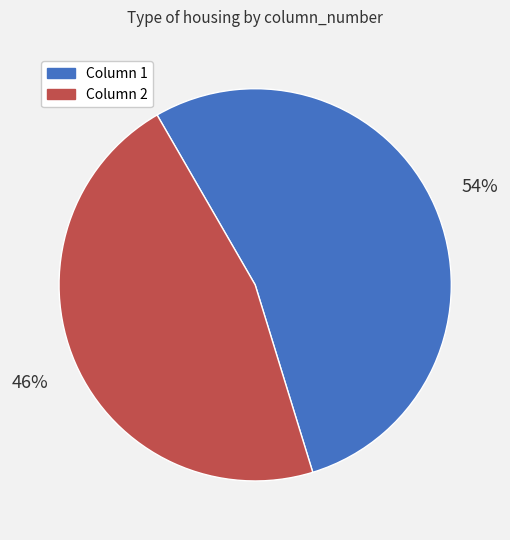

What is the ratio of the value at Column 2 to the value at Column 1?

0.9